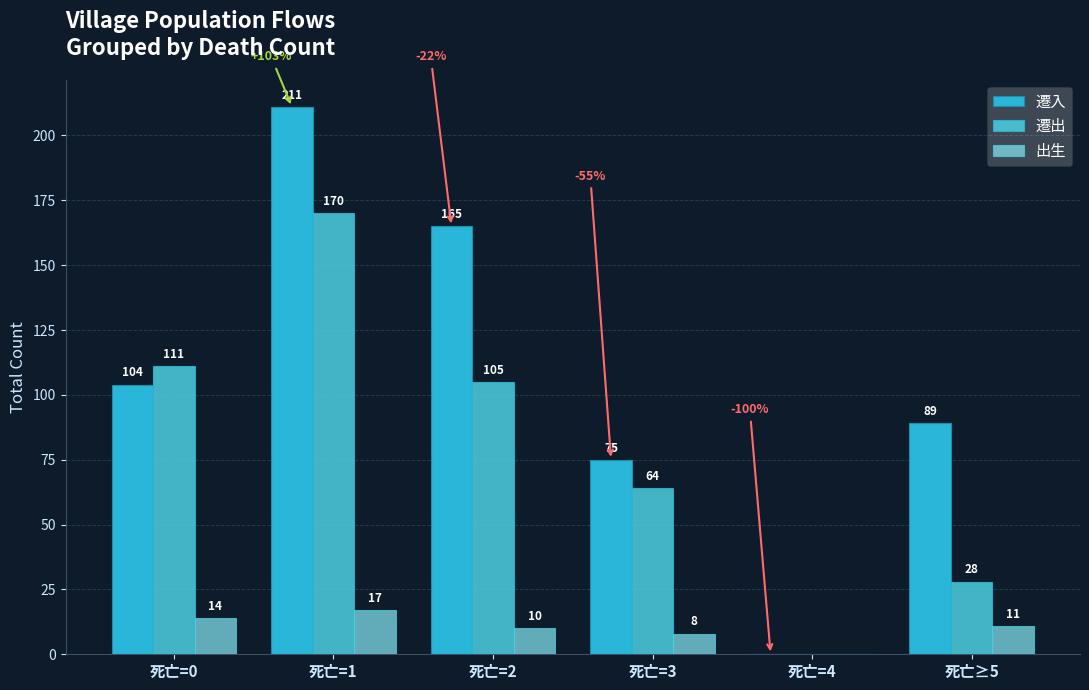

How many data points does each series have?

6